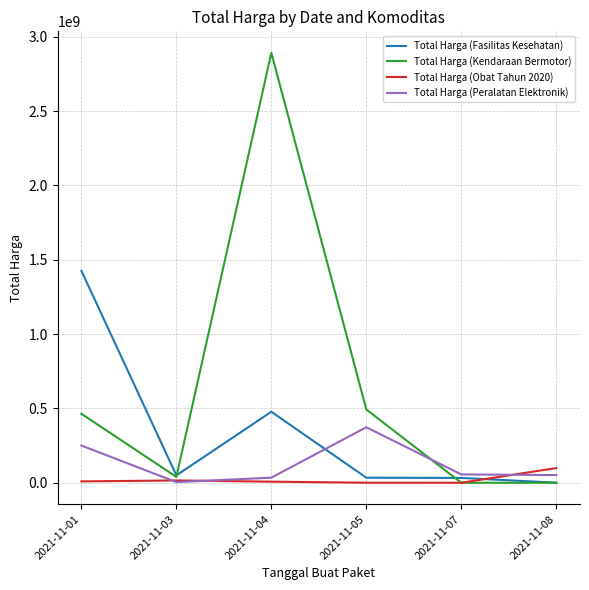

What is the spread (max minus min) of values at 2021-11-08?

98772570